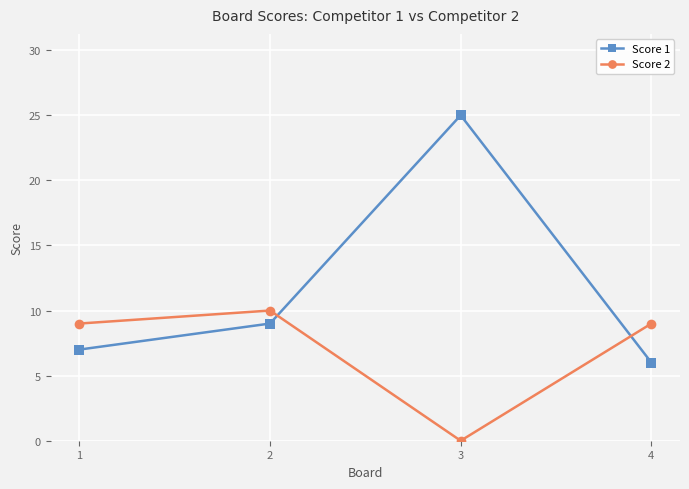

What is the value of the Score 1 point at the 1st from the left?

7